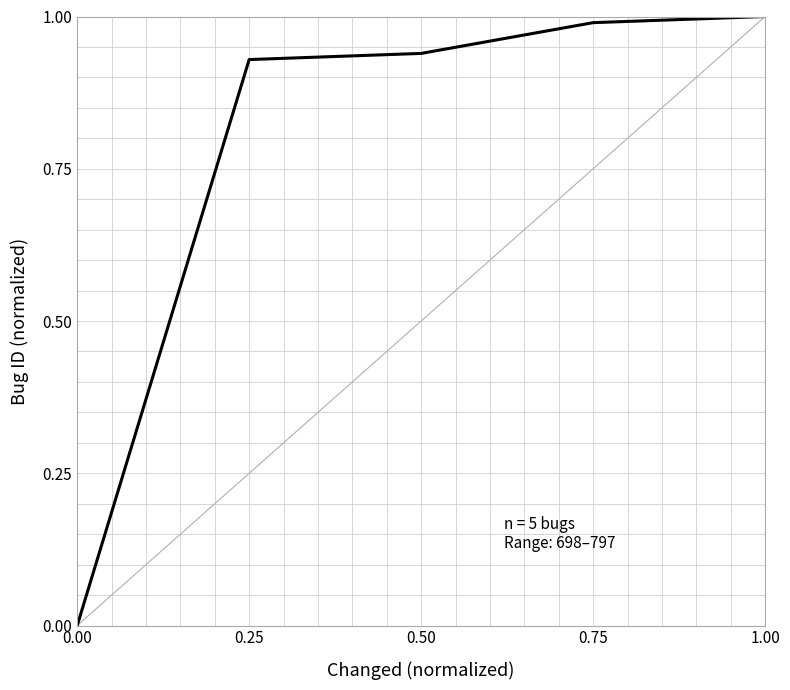

Does the chart have visible grid lines?

Yes